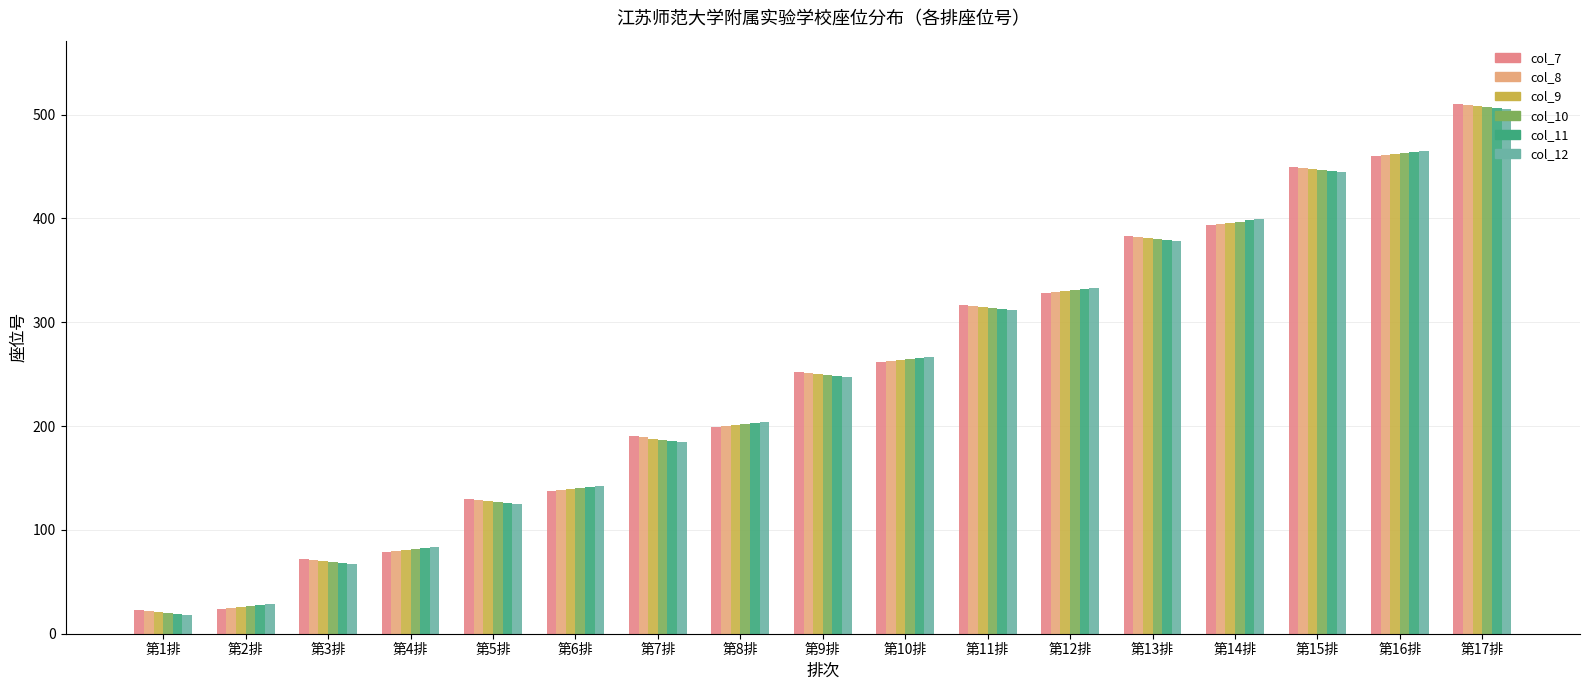

What position from the right is 第12排?

6